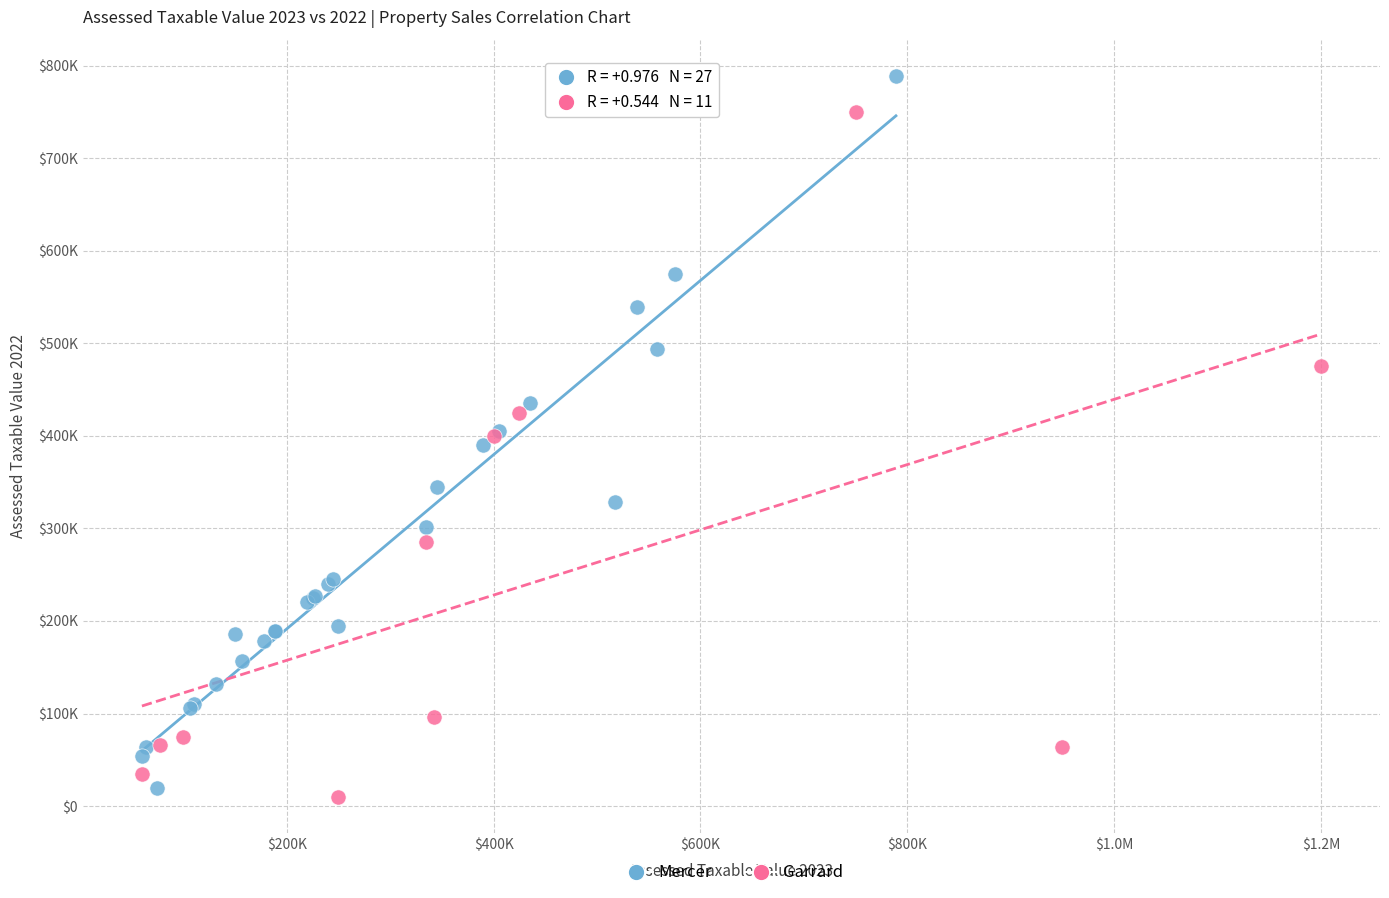

What are all the series names shown in the legend?

Mercer, Garrard